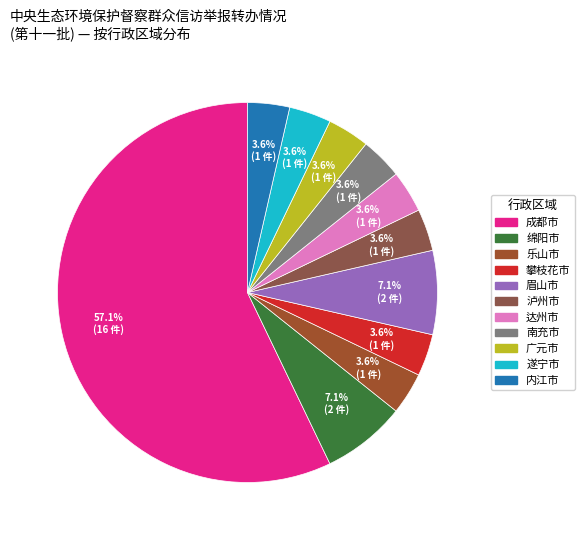

What is the change in value from 成都市 to 南充市?

-15